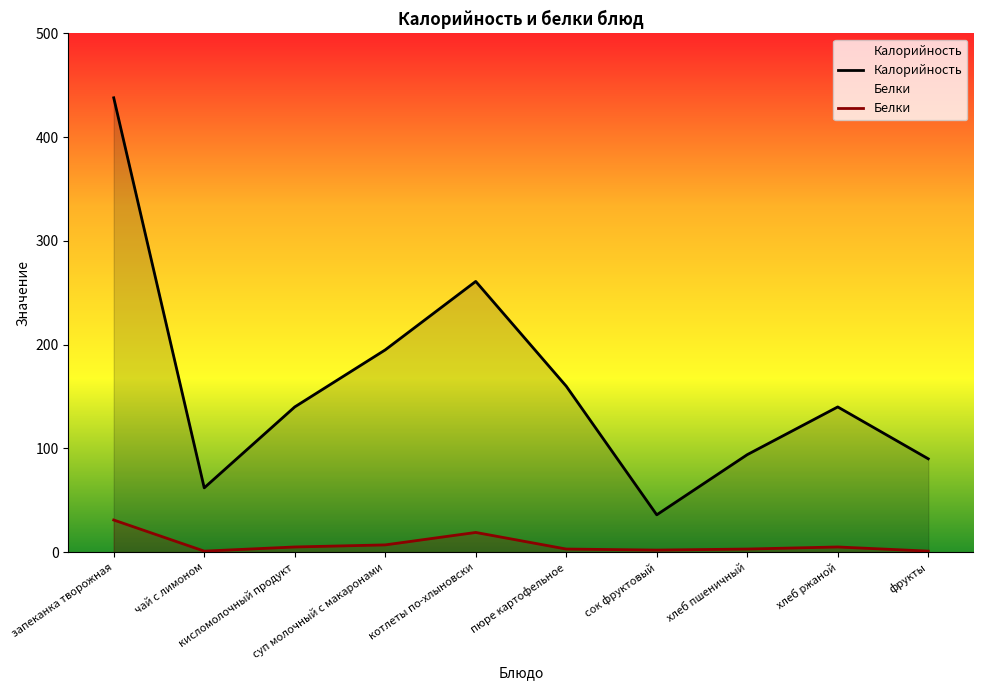

What is the sum of all Белки values?

77